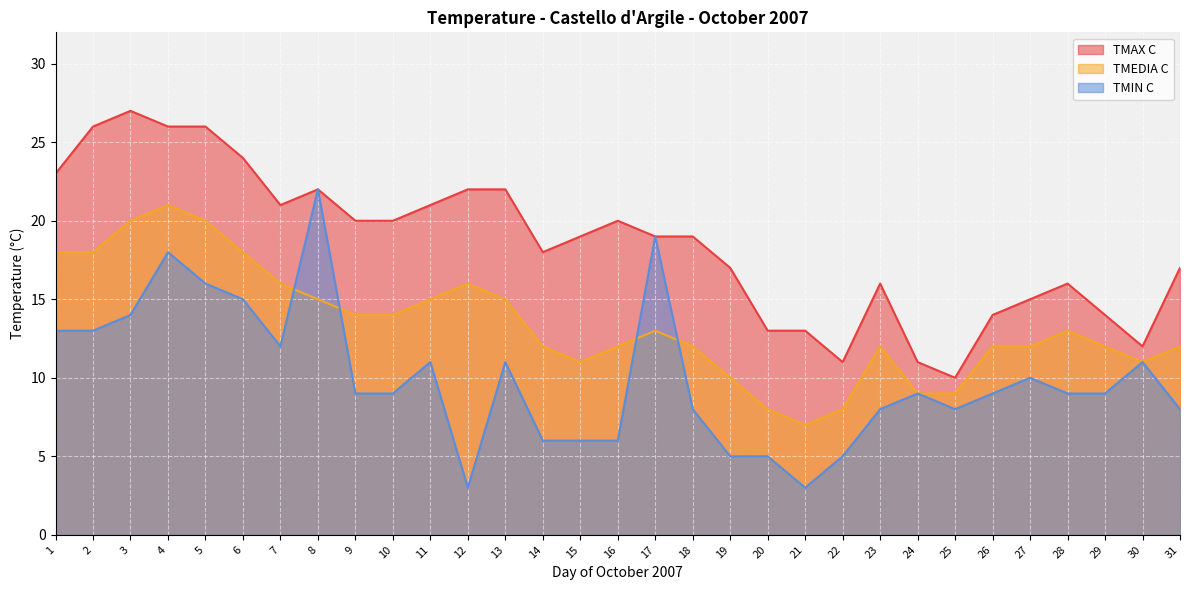

What is the spread (max minus min) of values at 13?

11